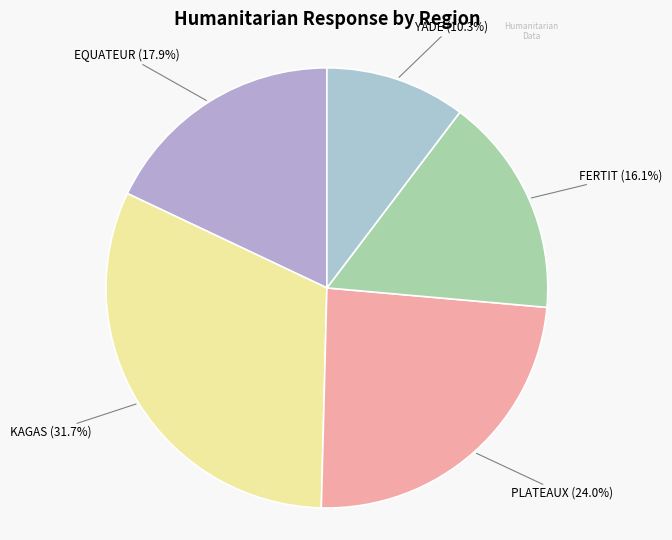

Count the number of slices in the pie.

5